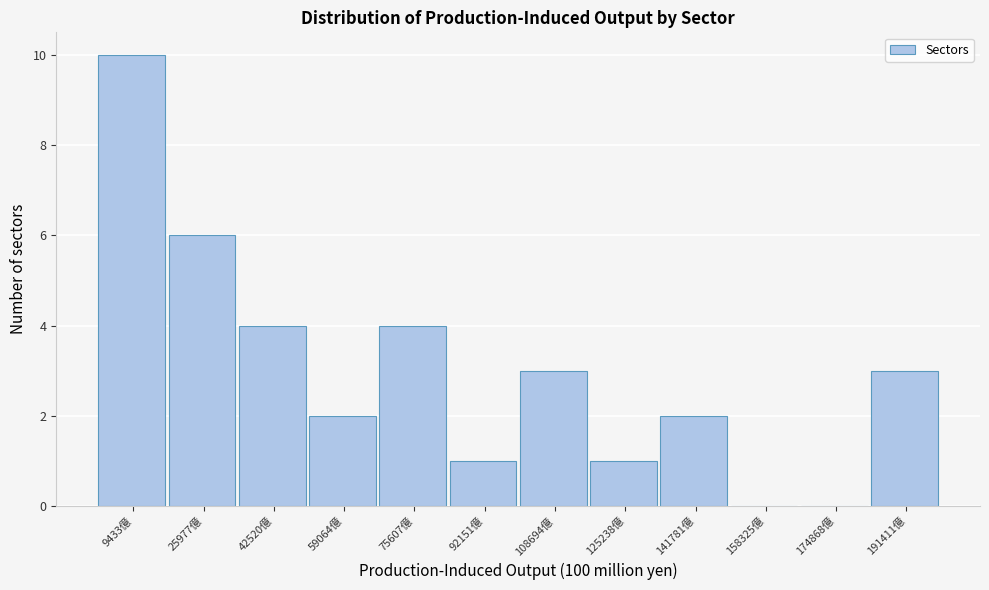

What is the height of the bar covering 184000 to 200000 on the x-axis? Neither the bar edges nor the heights are printed on the chart, so give them approximately, as read against the axes.

3